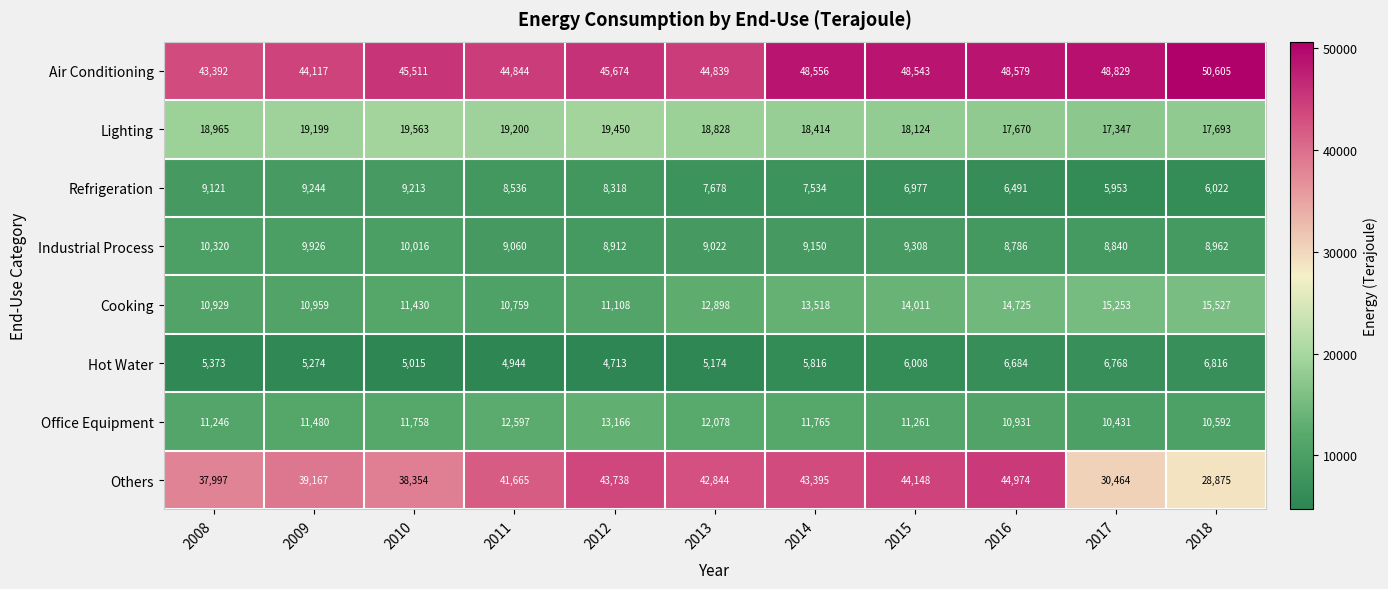

Which series has the largest total across all categories?

Air Conditioning